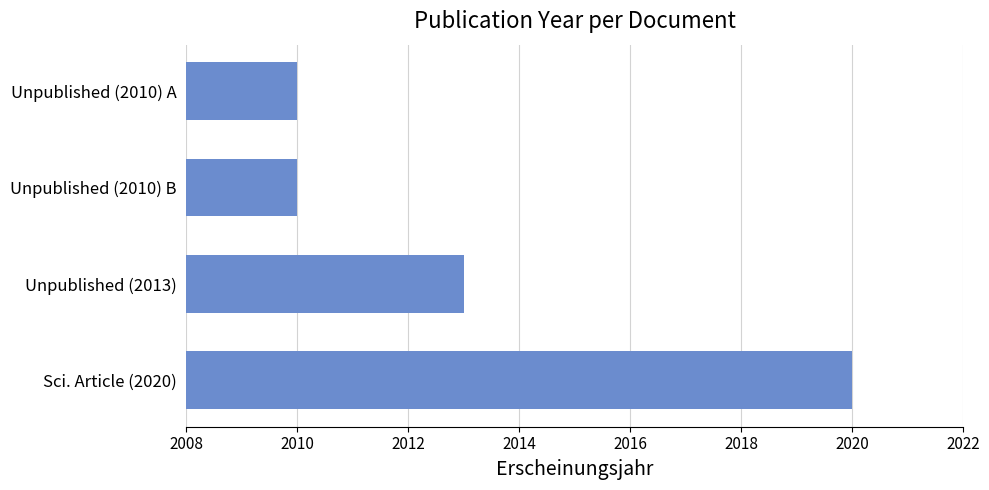

Does the chart contain any negative values?

No